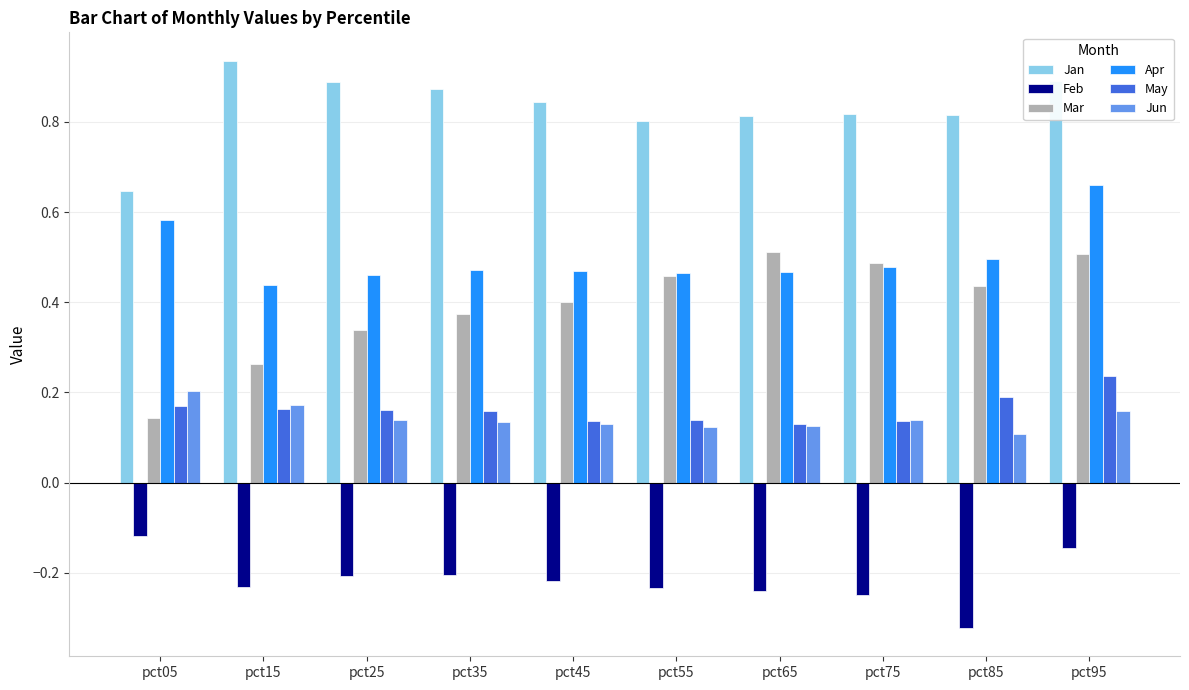

True or false: Jan has a value of 0.8 at pct85.

True